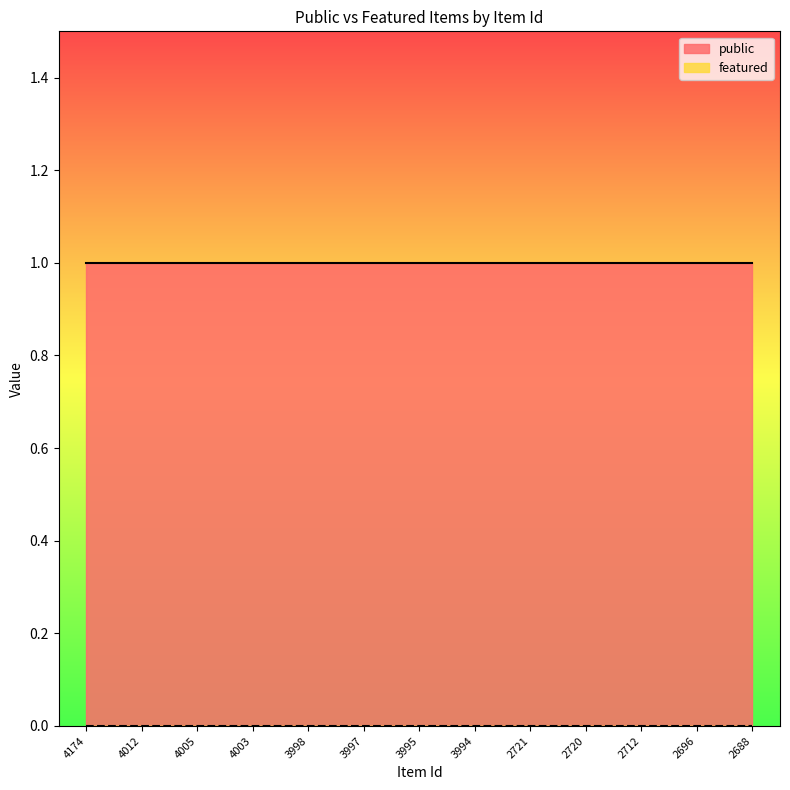

Does the chart have visible grid lines?

No